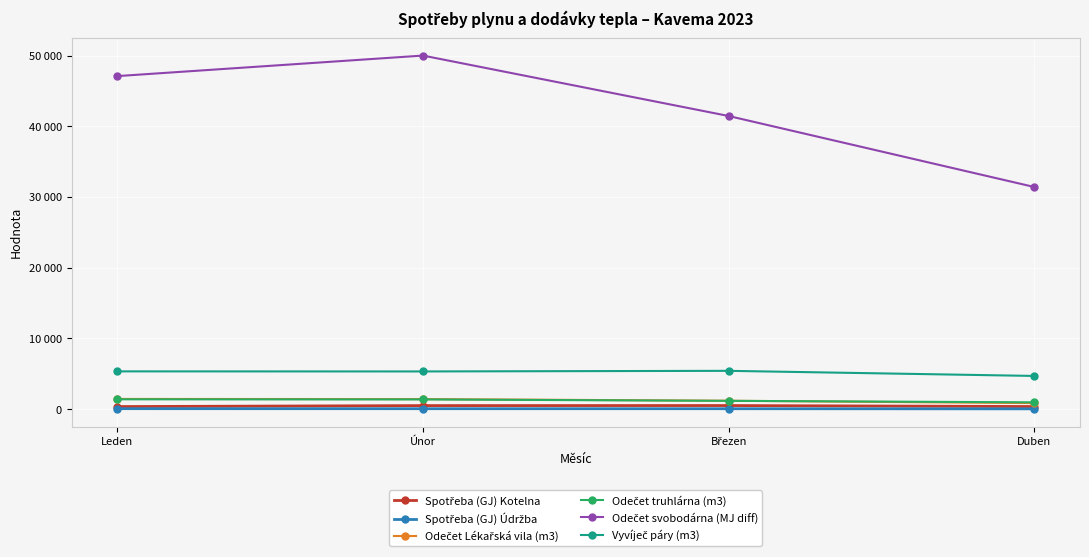

What is the difference between the second highest and minimum values in the Spotřeba (GJ) Údržba series?

21